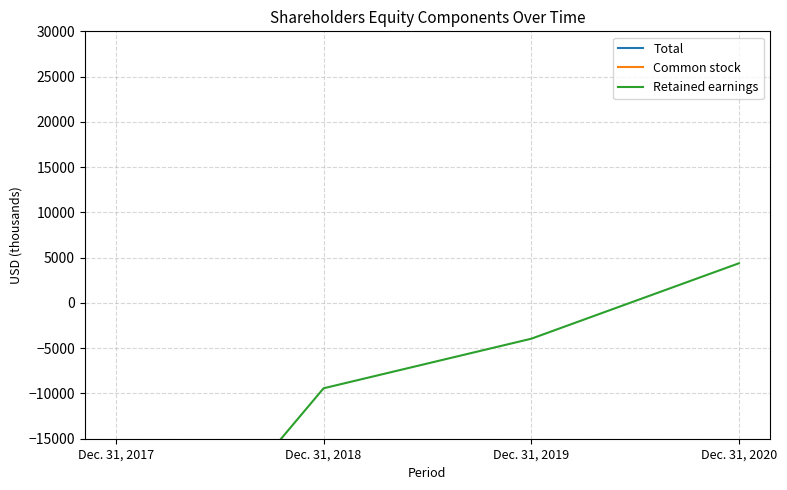

Reading left to right, transcribe all the data shown in this chart.

Total: 112876	141374	149048	158749
Common stock: 150689	143466	153570	154454
Retained earnings: -36670	-9428	-3955	4379